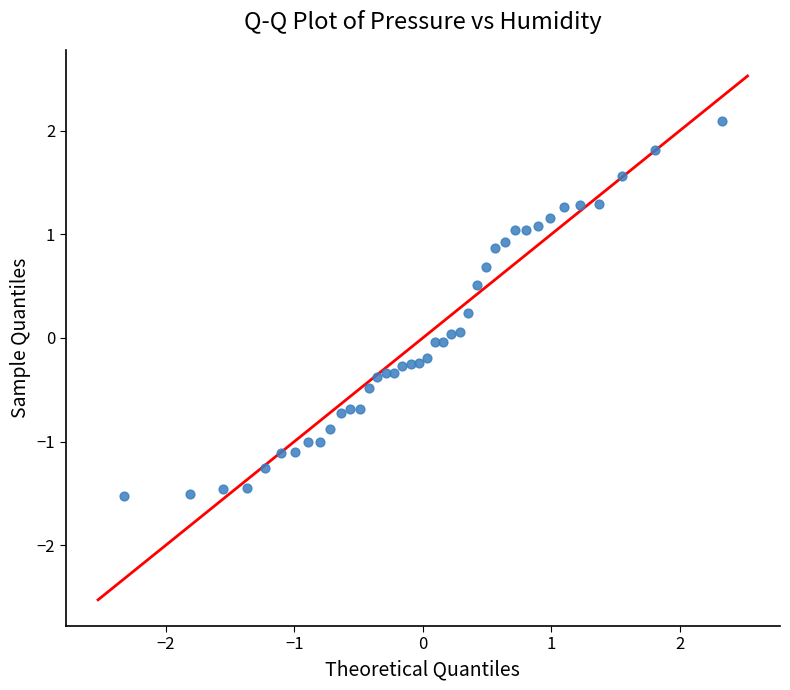

What is the range of Y values (max minus min)?

3.6